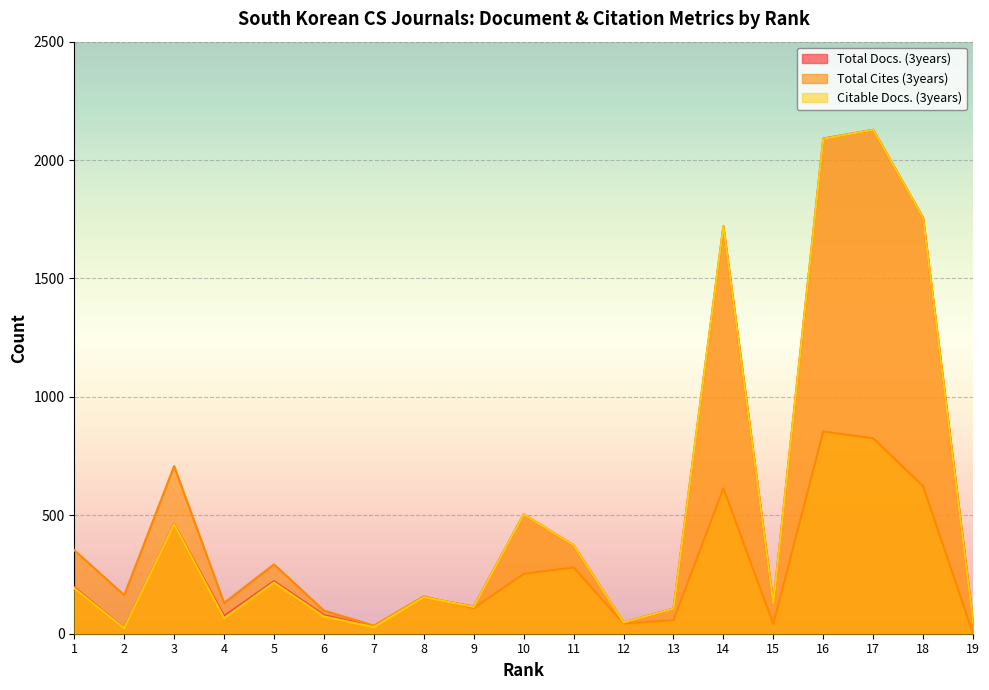

What are all the series names shown in the legend?

Total Docs. (3years), Total Cites (3years), Citable Docs. (3years)